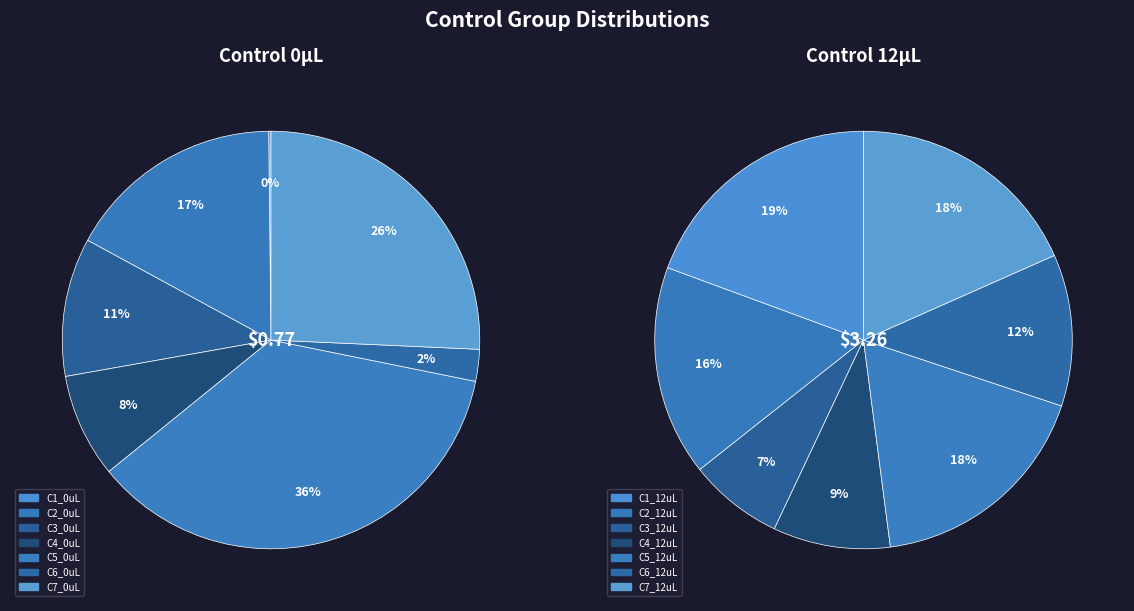

How many slices are in this pie chart?

7